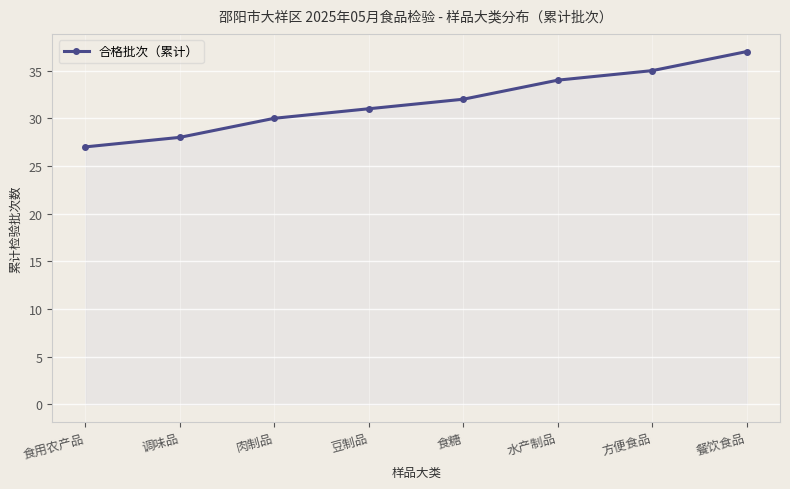

The chart shows a value of 37 at 餐饮食品. True or false?

True